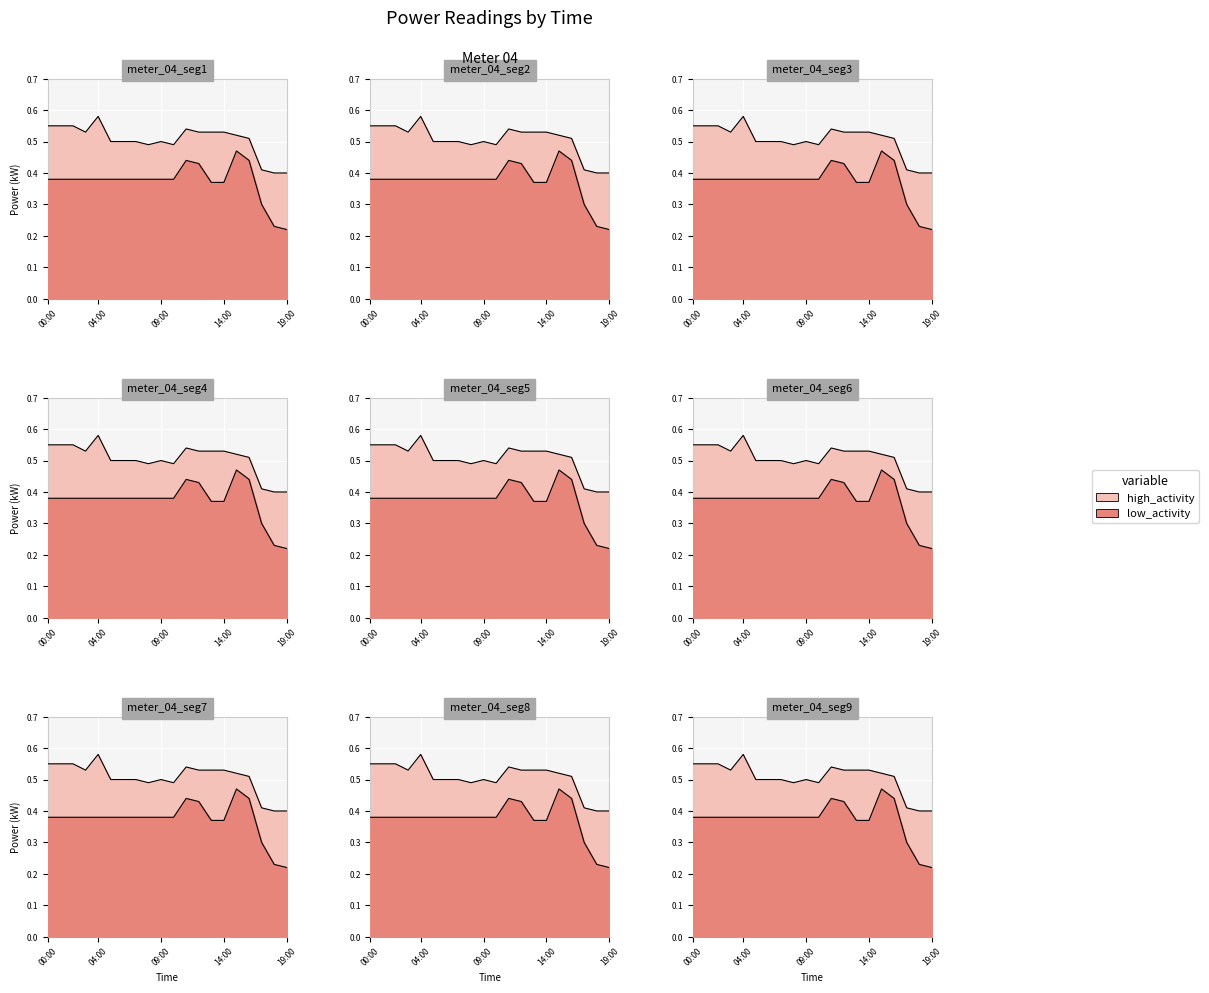

Reading left to right, list all the values displayed in this chart.

high_activity: 00:00=0.6	01:00=0.6	02:00=0.6	03:00=0.5	04:00=0.6	05:00=0.5	06:00=0.5	07:00=0.5	08:00=0.5	09:00=0.5	10:00=0.5	11:00=0.5	12:00=0.5	13:00=0.5	14:00=0.5	15:00=0.5	16:00=0.5	17:00=0.4	18:00=0.4	19:00=0.4
low_activity: 00:00=0.4	01:00=0.4	02:00=0.4	03:00=0.4	04:00=0.4	05:00=0.4	06:00=0.4	07:00=0.4	08:00=0.4	09:00=0.4	10:00=0.4	11:00=0.4	12:00=0.4	13:00=0.4	14:00=0.4	15:00=0.5	16:00=0.4	17:00=0.3	18:00=0.2	19:00=0.2